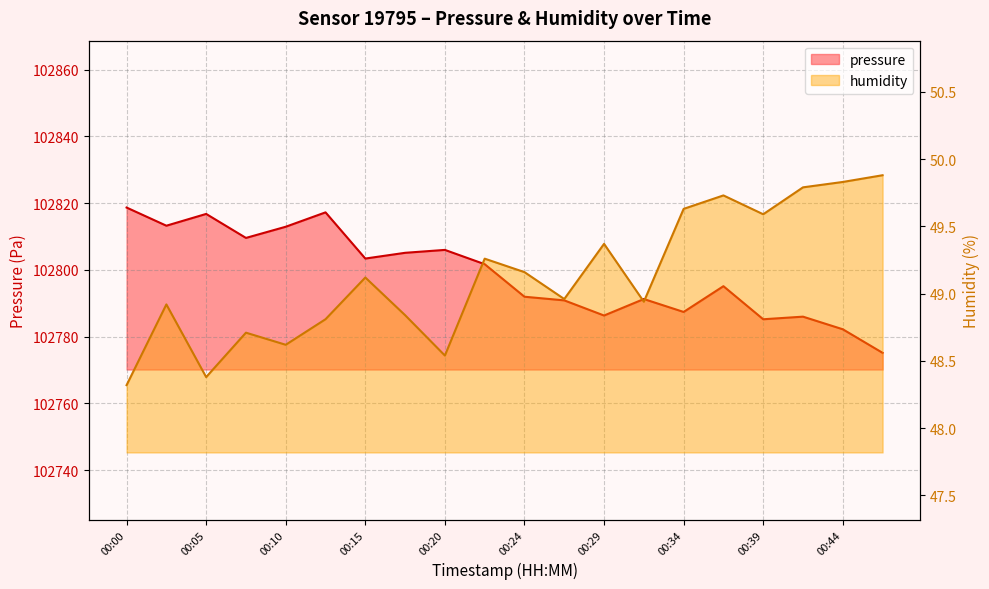

True or false: pressure and humidity intersect in this chart.

False